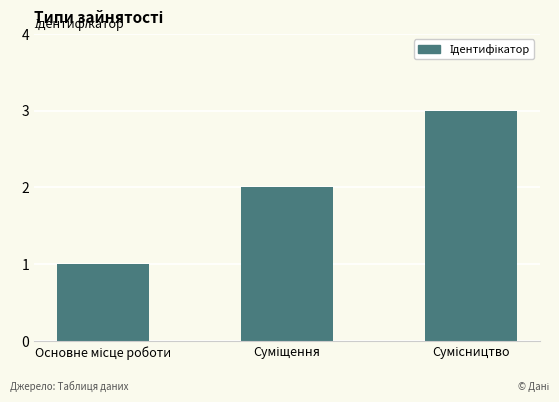

What is the greatest value displayed?

3